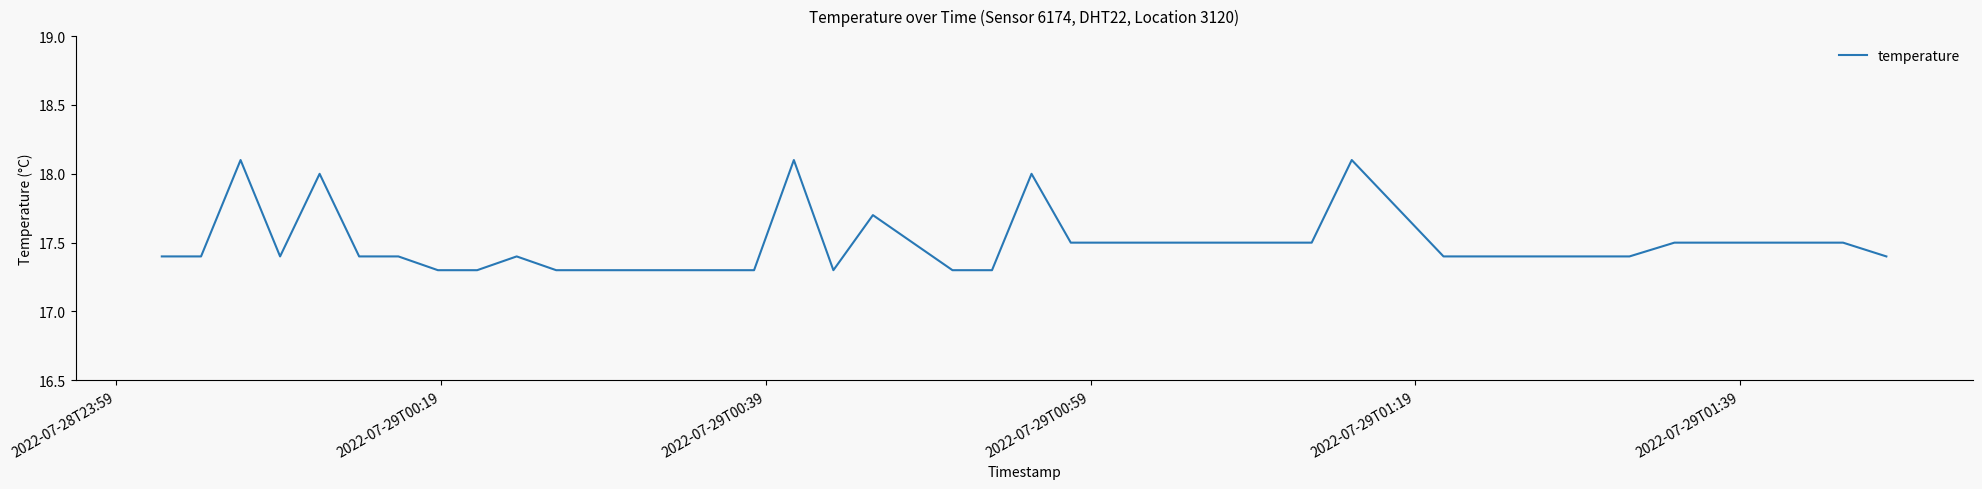

What is the minimum value shown in the chart?

17.3